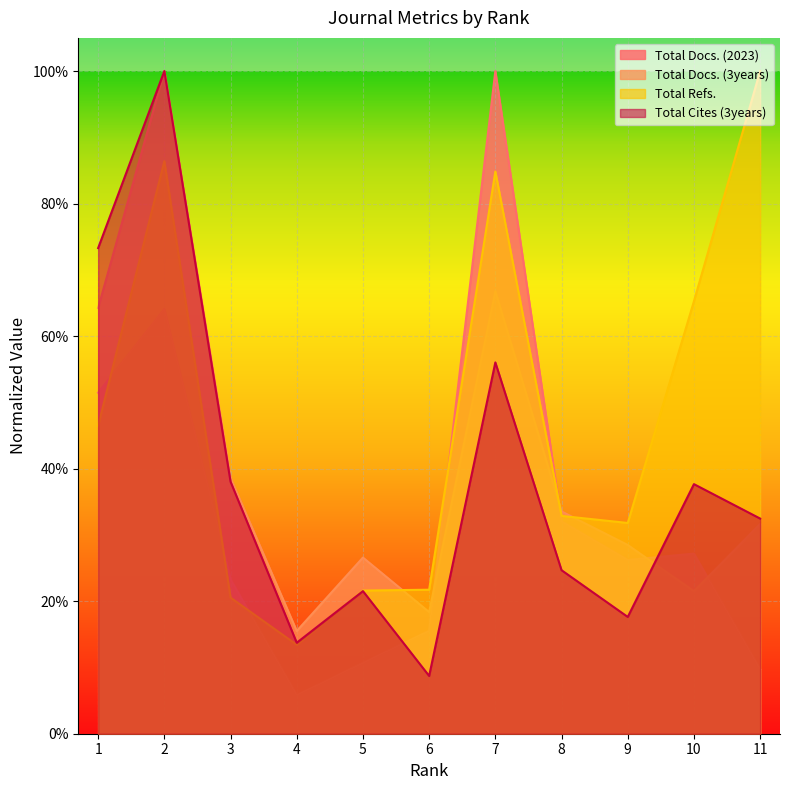

In Total Cites (3years), how many points are lower than both neighbors (excluding endpoints)?

3